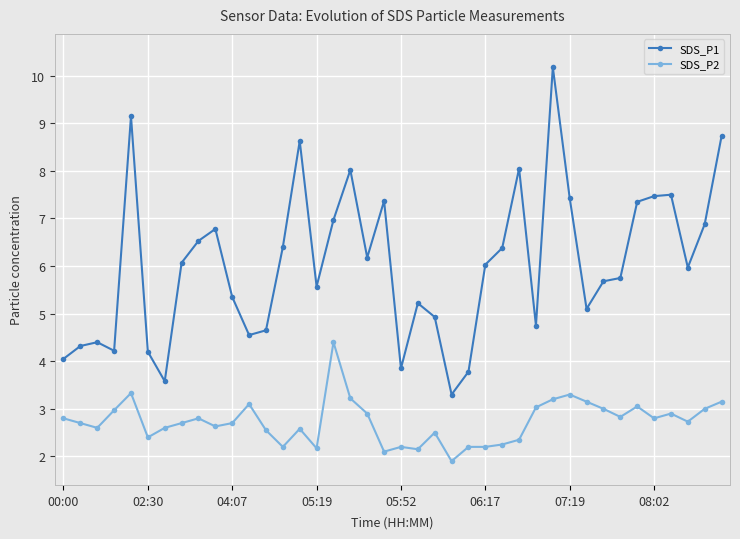

How many lines are shown in the chart?

2